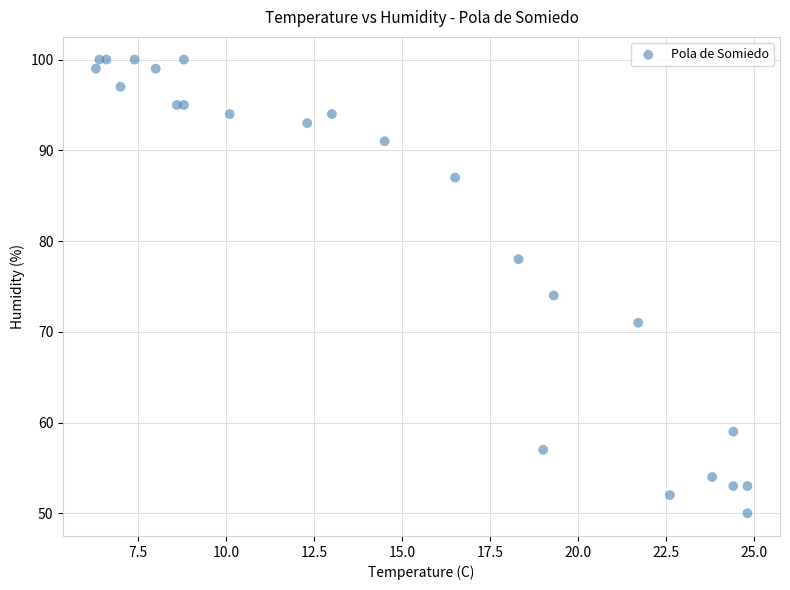

What Y value in the scatter plot is closest to 75?

74